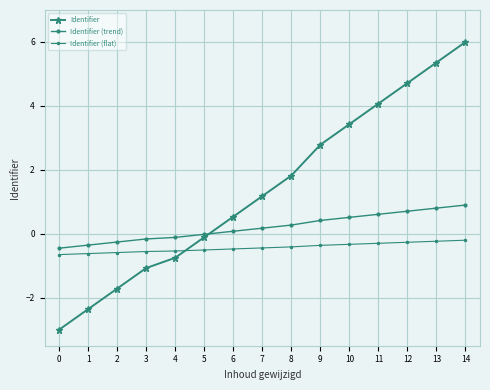

What is the difference between the maximum and minimum values in the Identifier series?

9.0